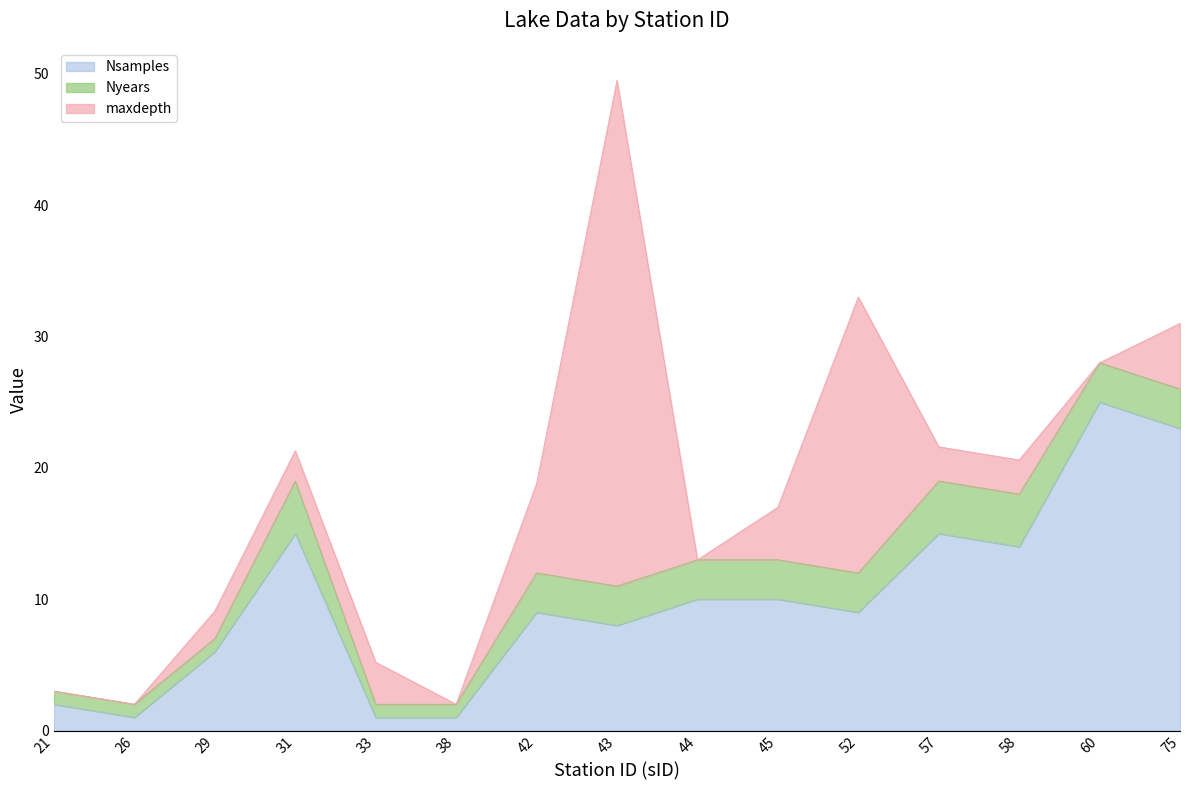

Between 42 and 52, which series saw the biggest shift?

maxdepth